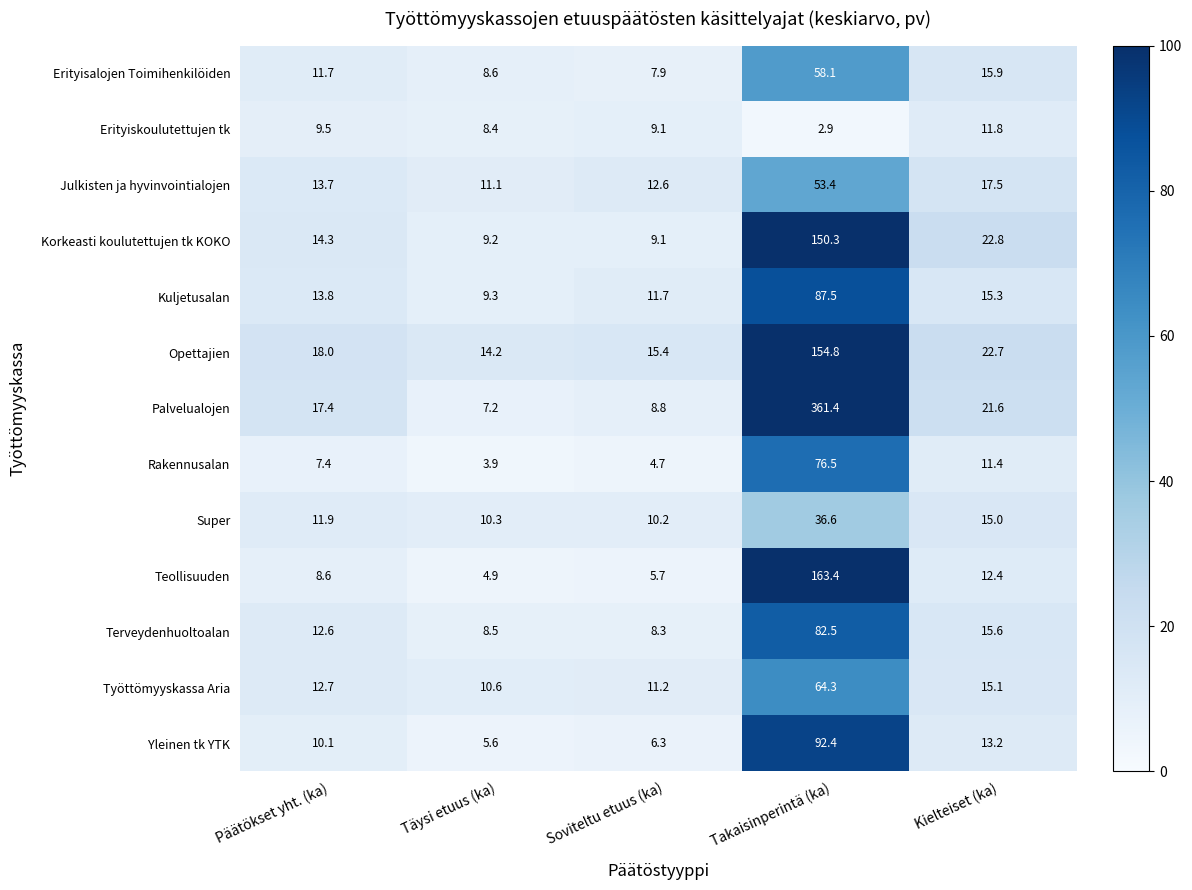

Which category has the lowest value across all series?

Takaisinperintä (ka)